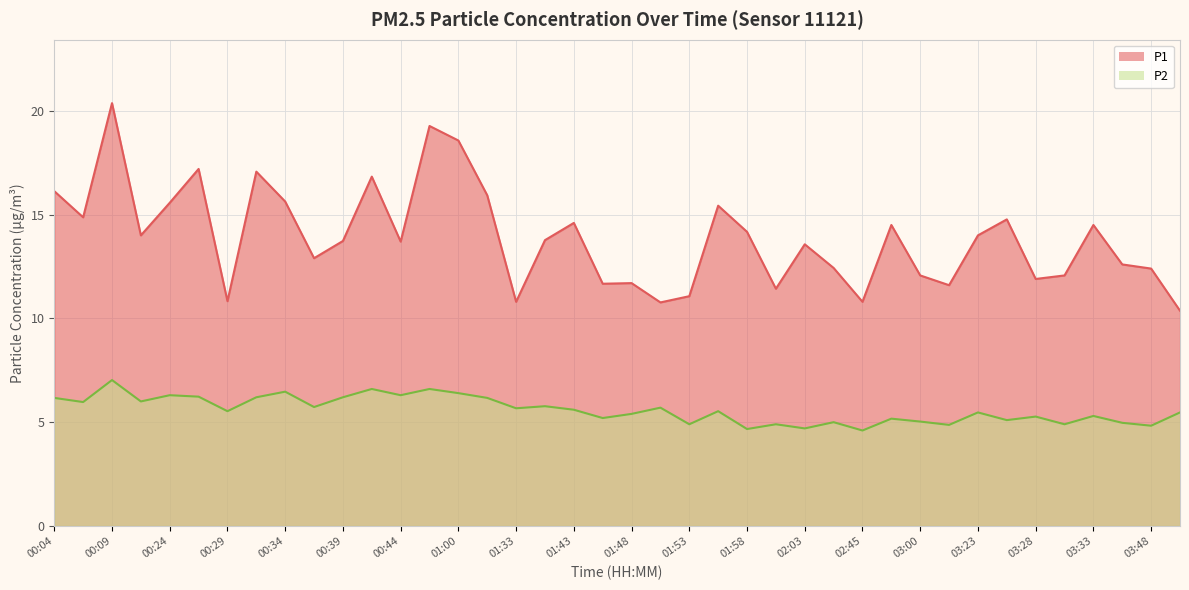

Between 00:34 and 00:42, which is larger?

00:42